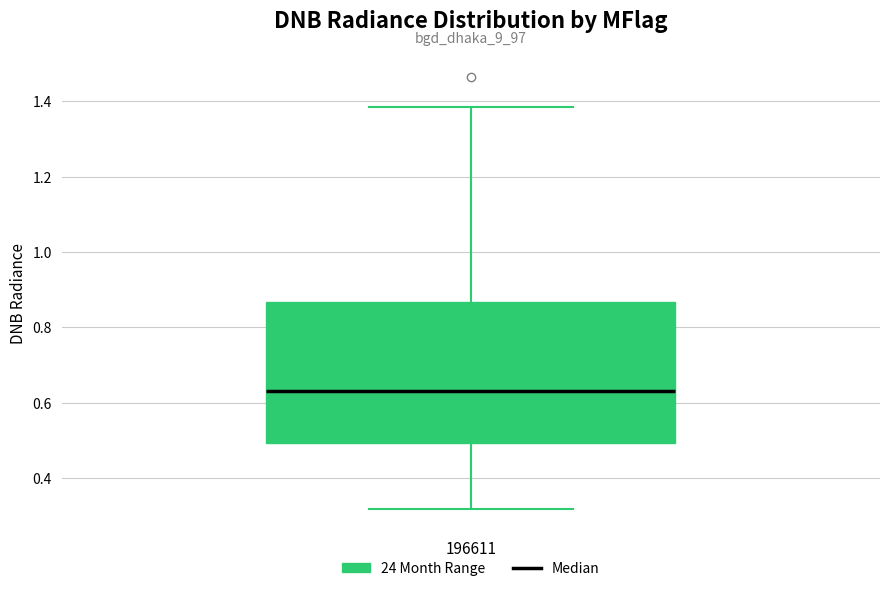

Read this box plot against the y-axis: the position of the median line, the range covered by the box, and the ends of both whiskers. The values are not printed on the chart, so give them approximately, as read against the axis.

median 0.64, box 0.50 to 0.86, whiskers 0.32 to 1.38